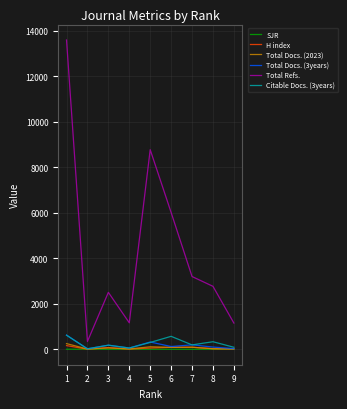

True or false: Total Refs. and Total Docs. (3years) cross at least once.

False